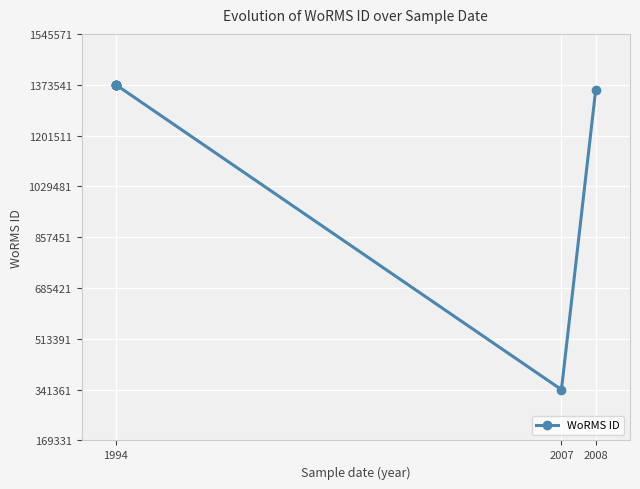

What is the difference between the second highest and minimum values?

1032184